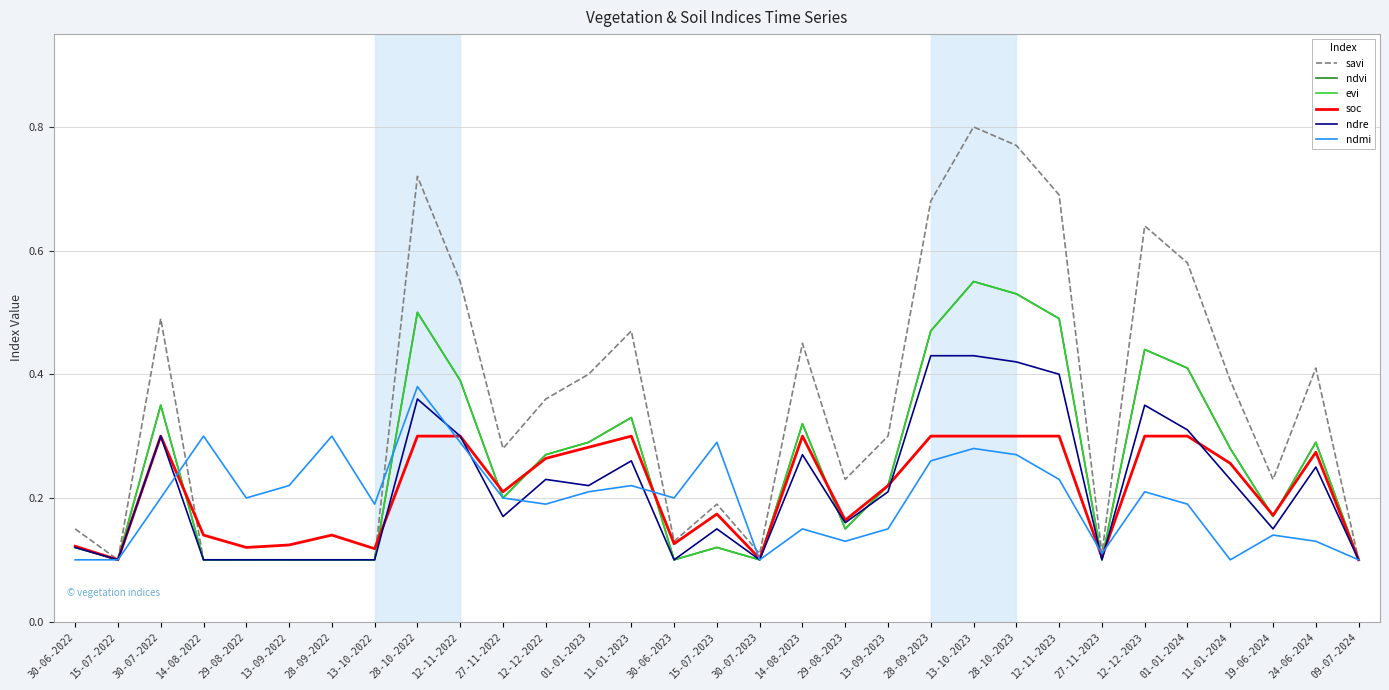

At how many categories does at least one series exceed 0?

31